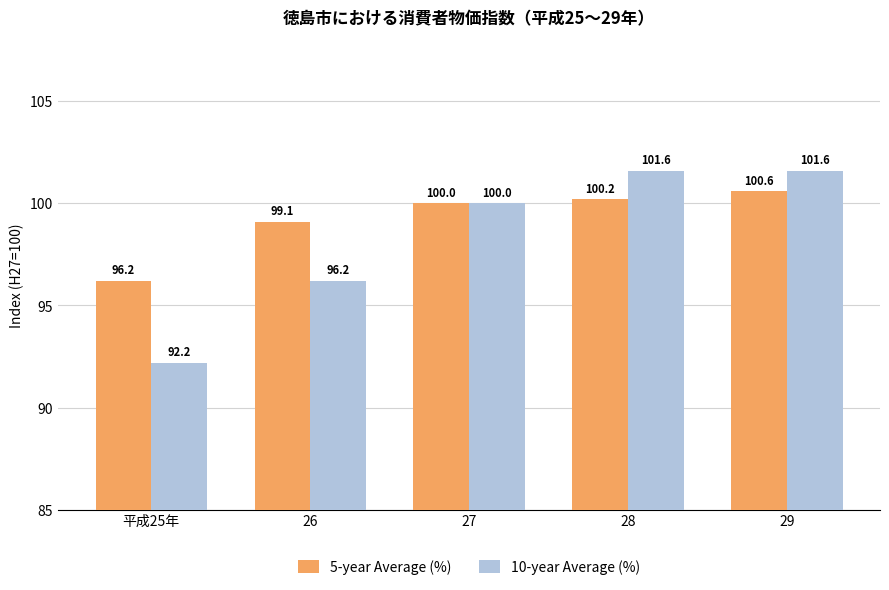

What is the approximate value of 10-year Average (%) at 26?

96.2